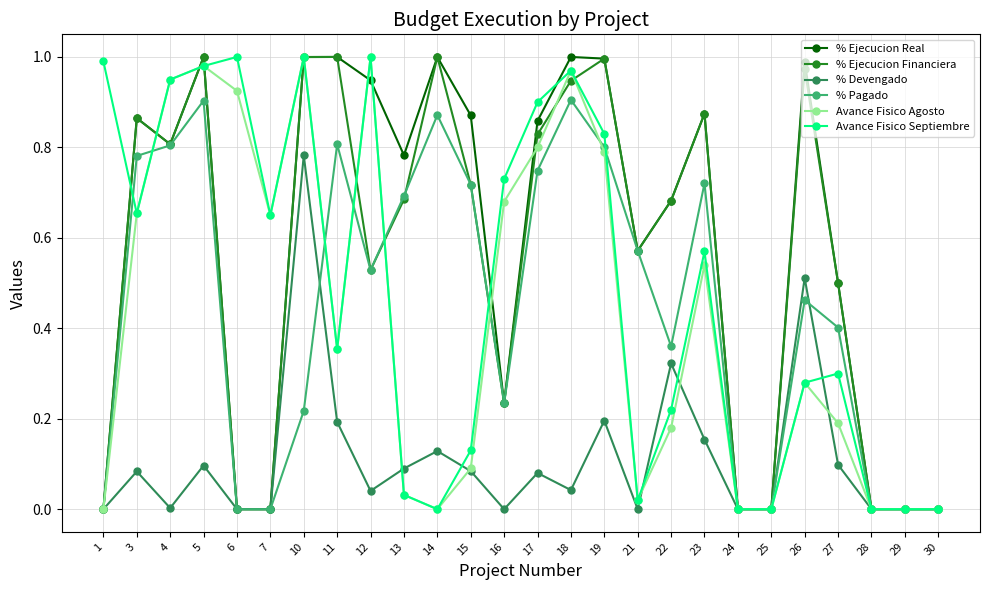

Is the value of Avance Fisico Agosto at 27 greater than the value of % Ejecucion Real at 27?

No